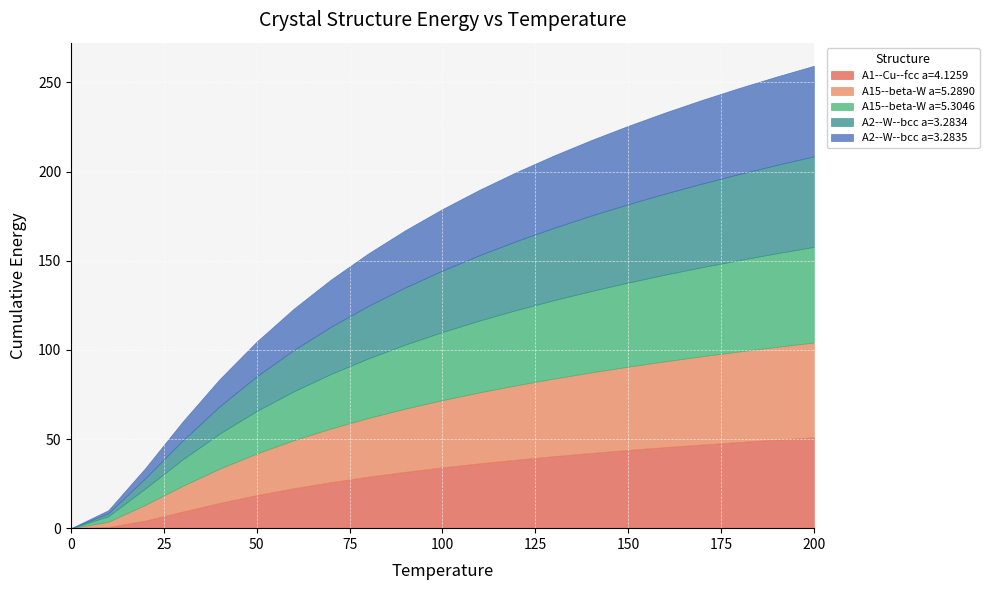

What is the total value across all series at 100?

179.0